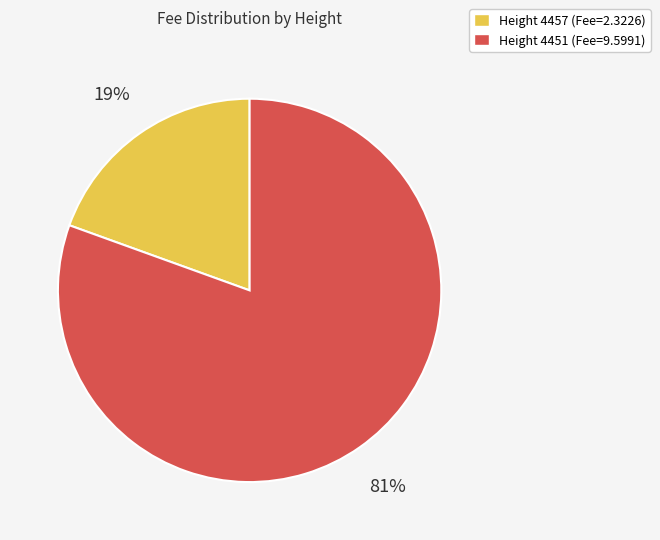

Which category has the biggest portion of the pie?

Height 4451 (Fee=9.5991)